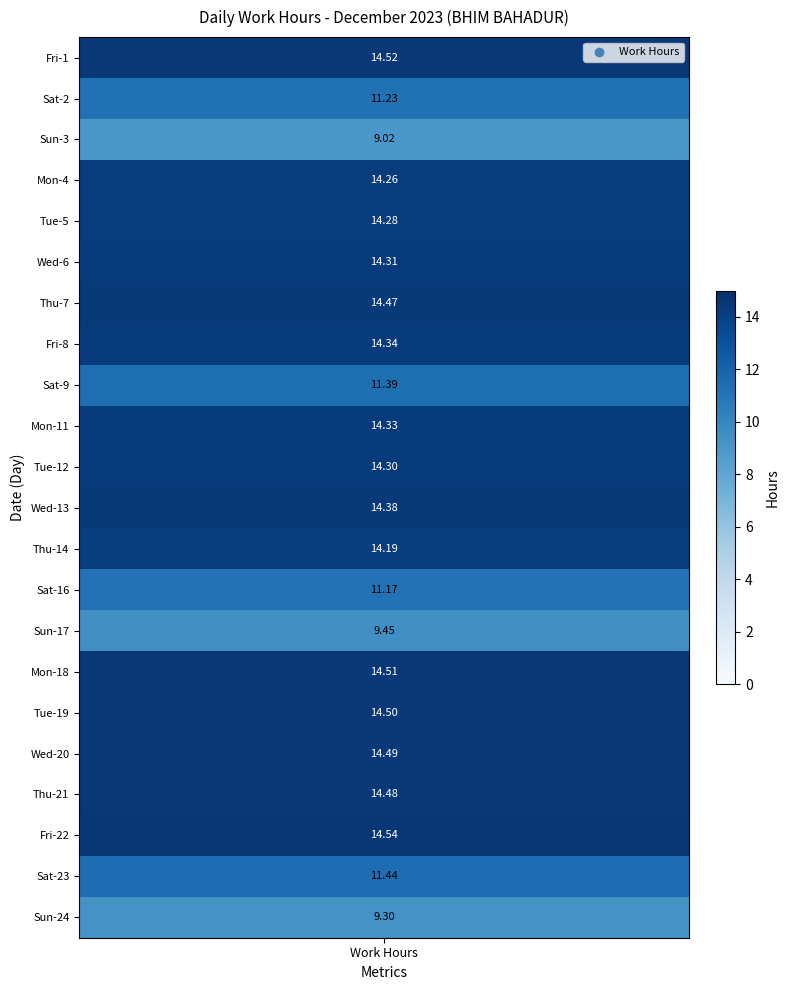

True or false: 13 has a value of -9.4 at 3.

False